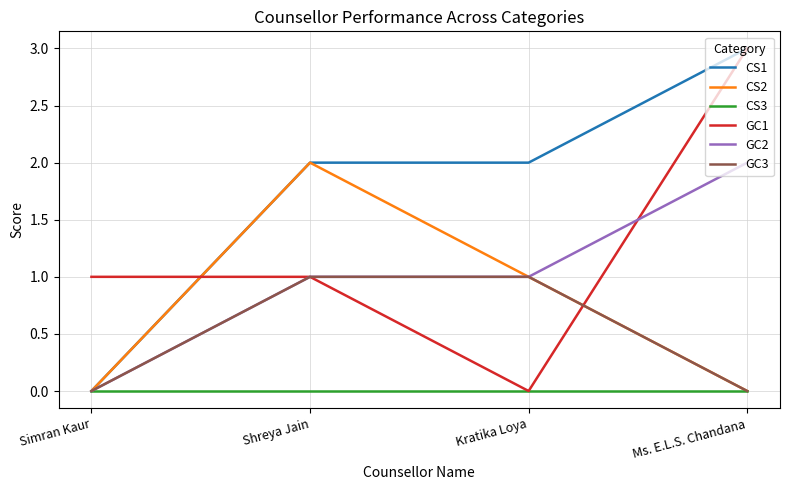

What are all the series names shown in the legend?

CS1, CS2, CS3, GC1, GC2, GC3